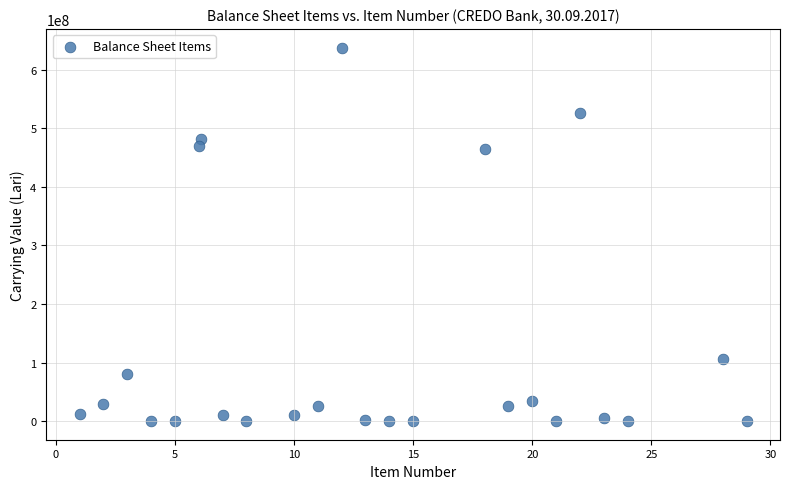

What is the range of X values (max minus min)?

28.0